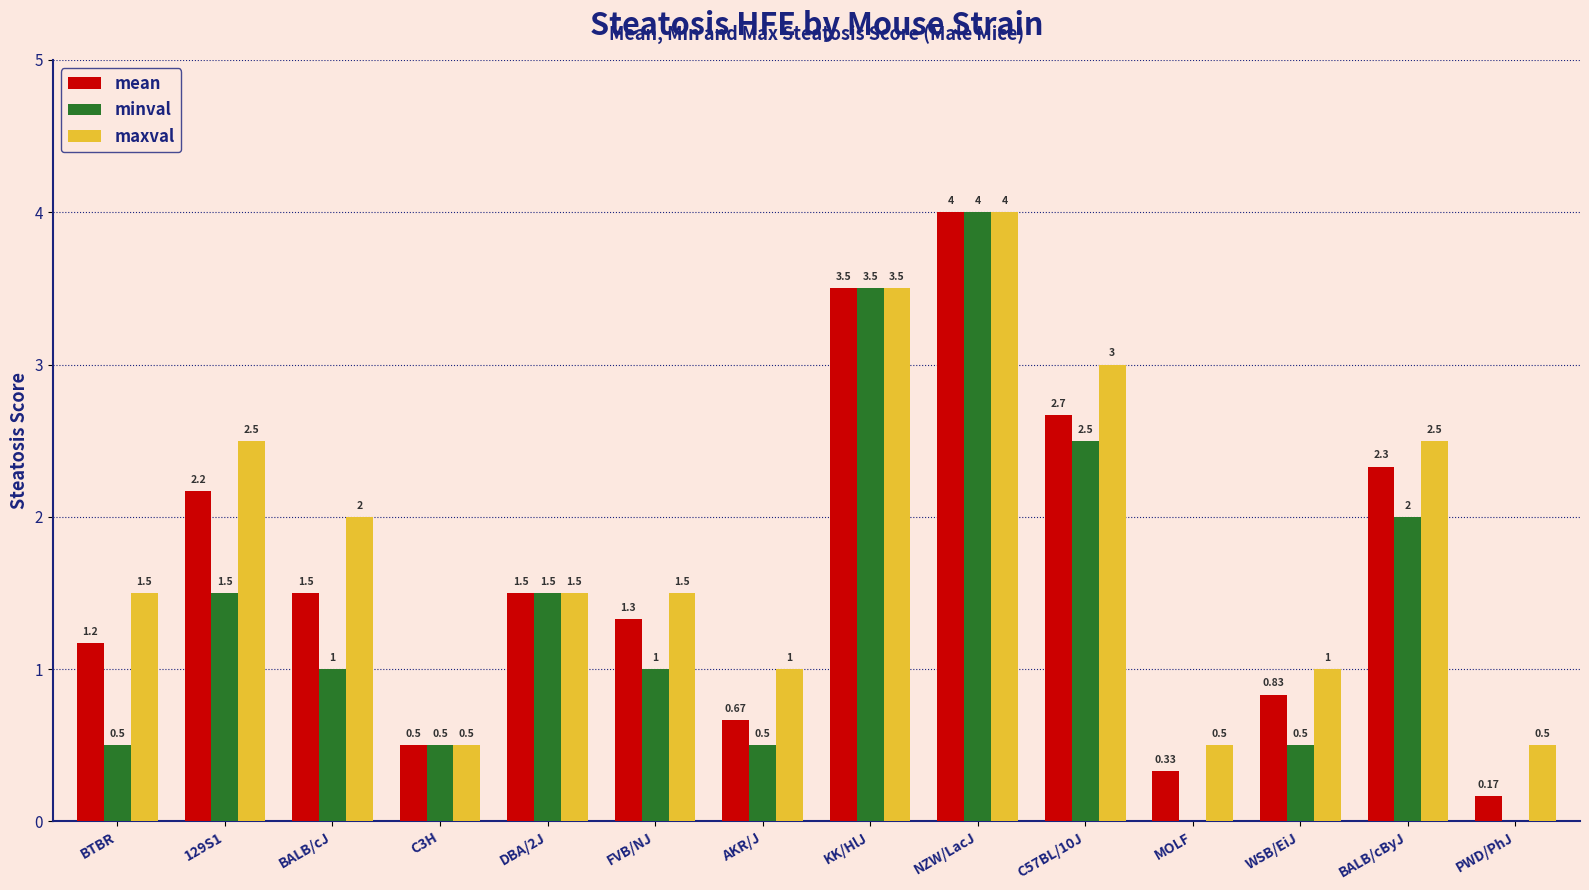

How many data points does each series have?

14